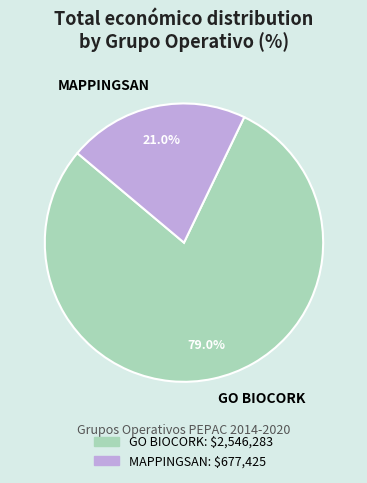

To the nearest percent, what portion does GO BIOCORK represent?

79%